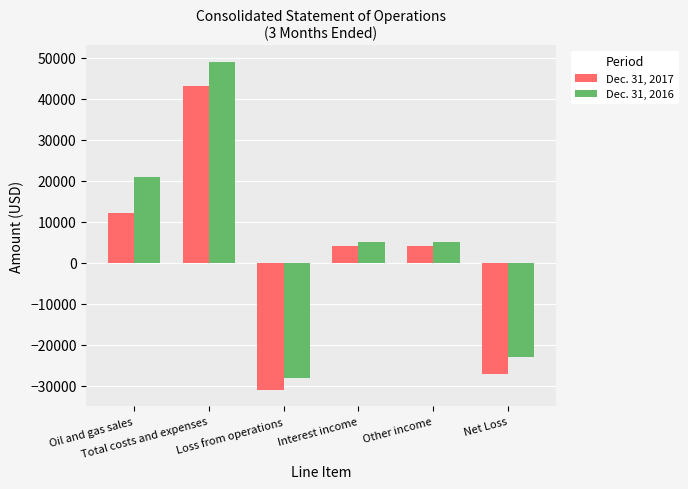

Rank the series by their maximum value, from lowest to highest.

Dec. 31, 2017, Dec. 31, 2016